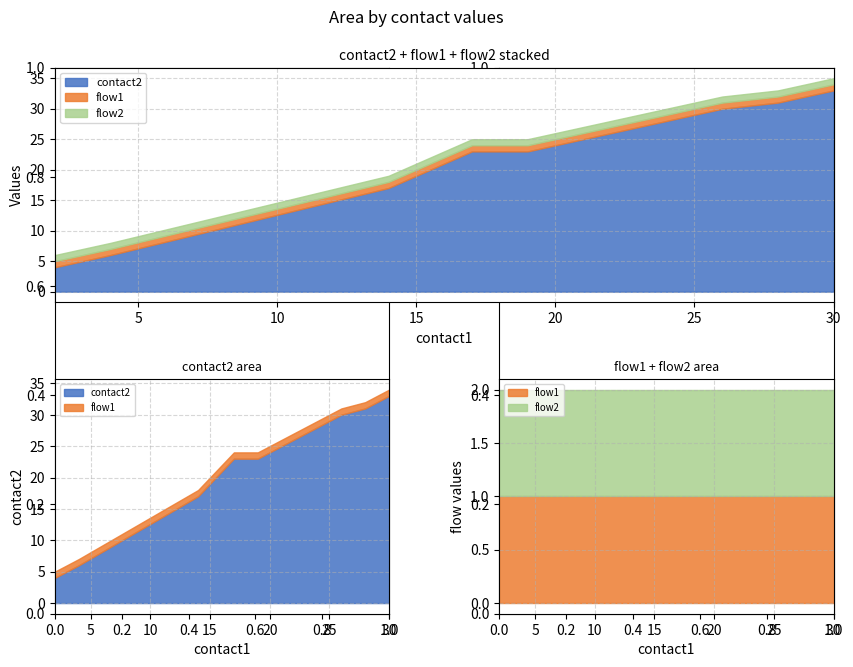

At which category is the sum across all series the highest?

30